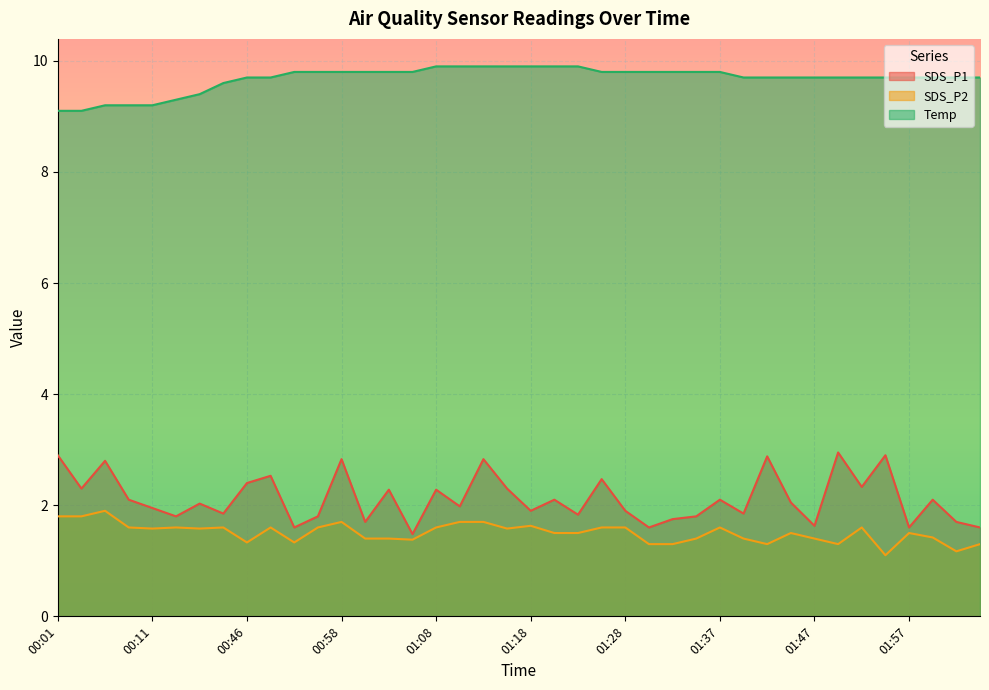

How many lines are shown in the chart?

3